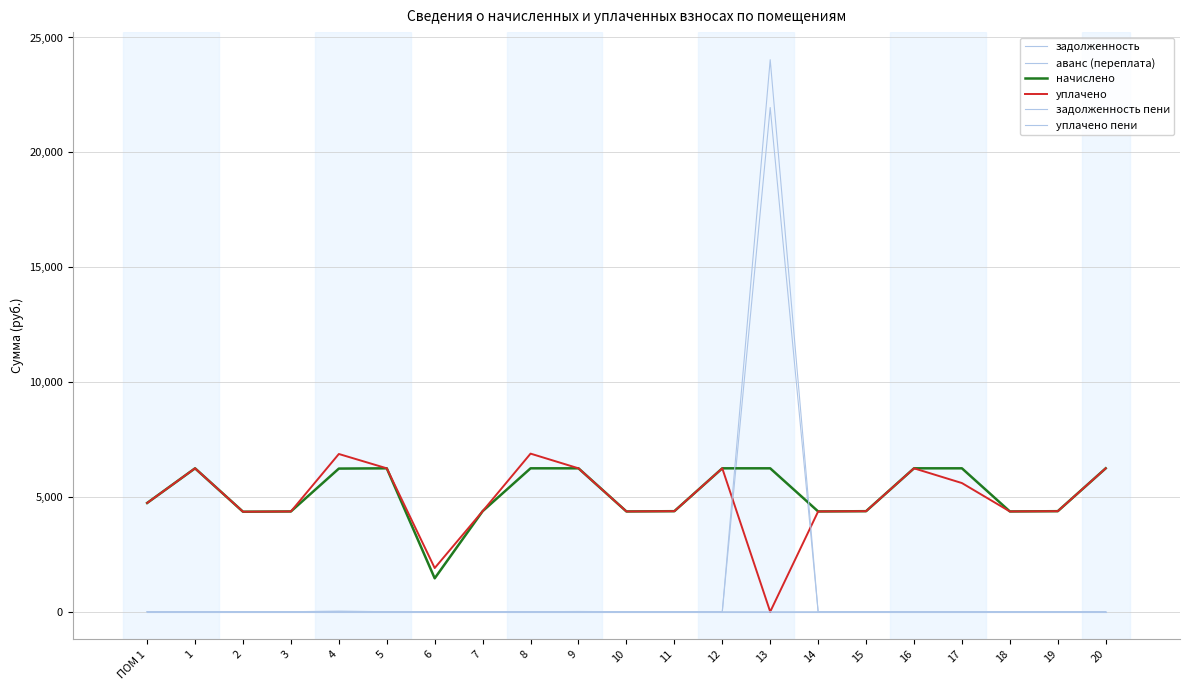

Does the chart display data point markers on the line(s)?

No